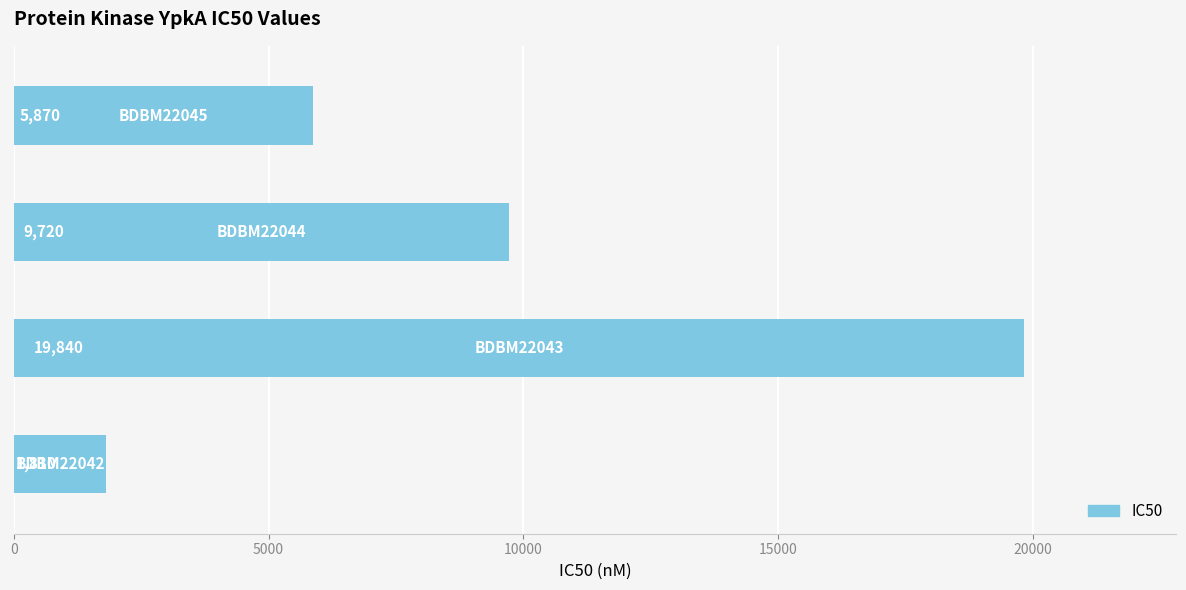

What is the average value?

9310